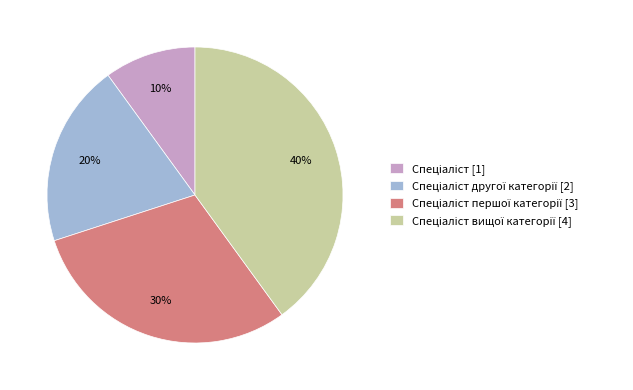

To the nearest percent, what is the difference between the largest and smallest slice percentages?

30%